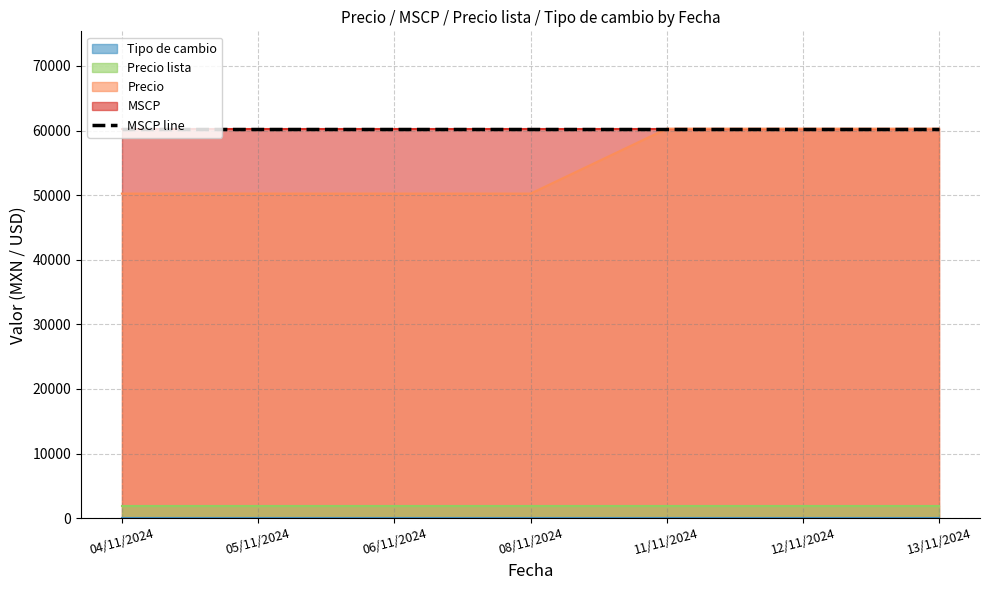

What is the difference between the highest and lowest values at 11/11/2024?

60264.2